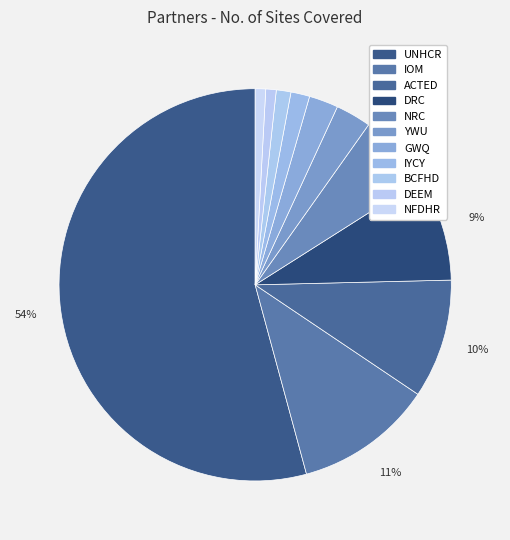

Rank the categories by value from lowest to highest.

DEEM, NFDHR, BCFHD, IYCY, GWQ, YWU, NRC, DRC, ACTED, IOM, UNHCR